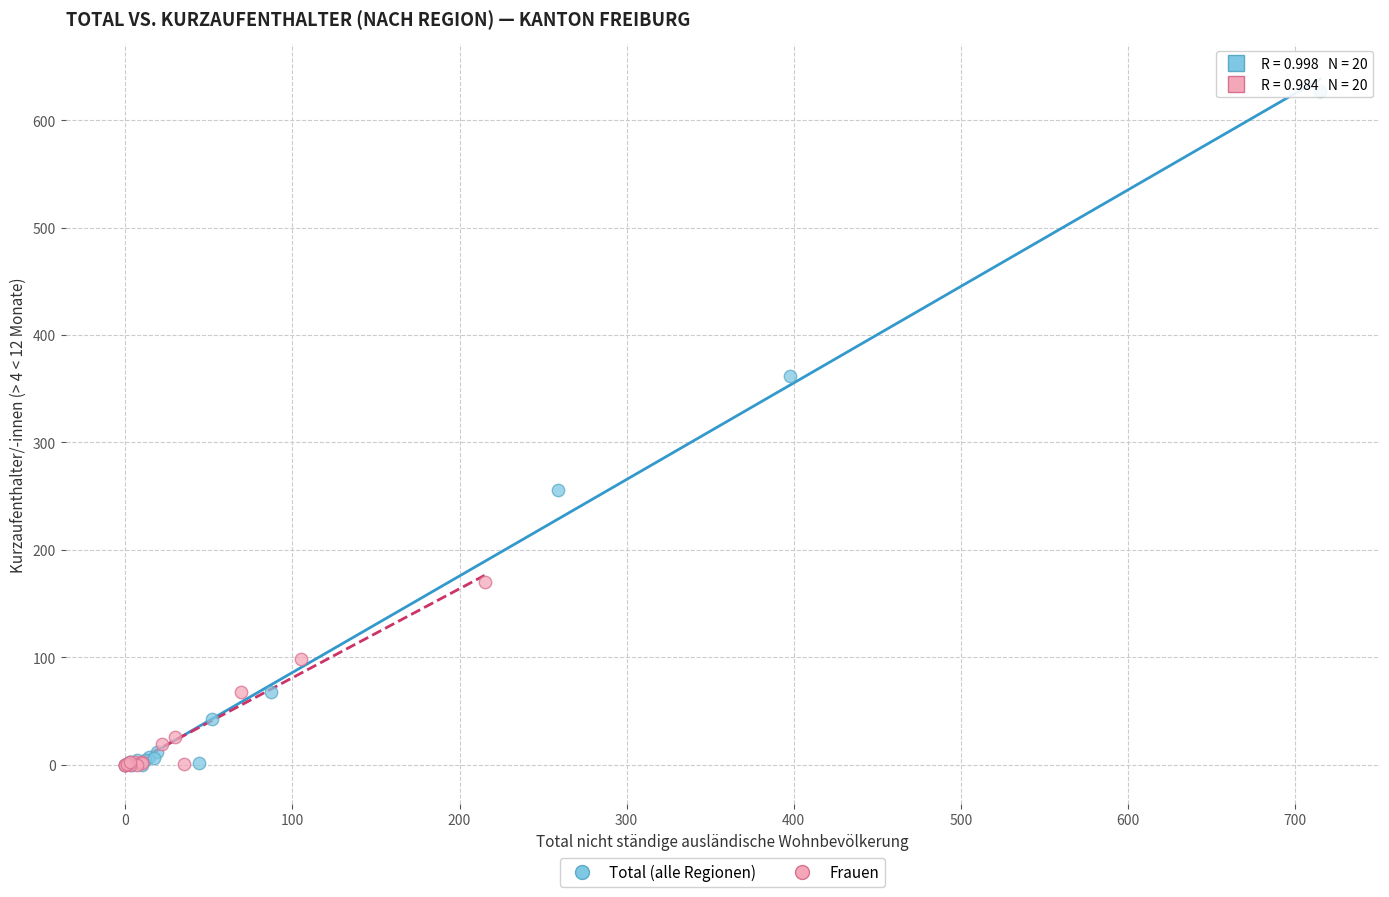

Which series reaches the maximum Y coordinate?

Total (alle Regionen)